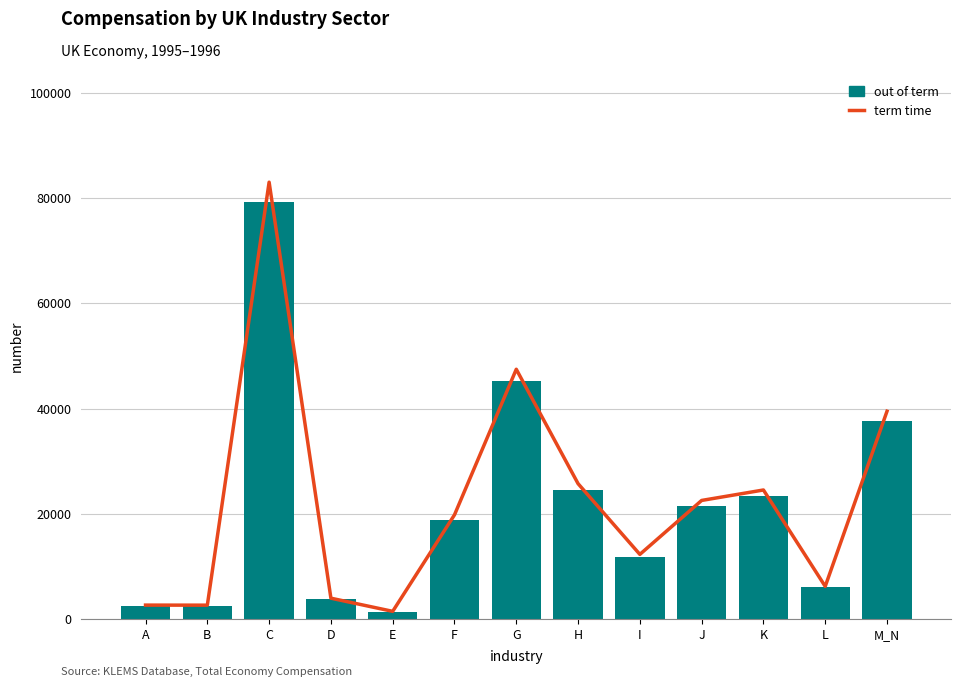

Between D and E, which series saw the biggest shift?

term time